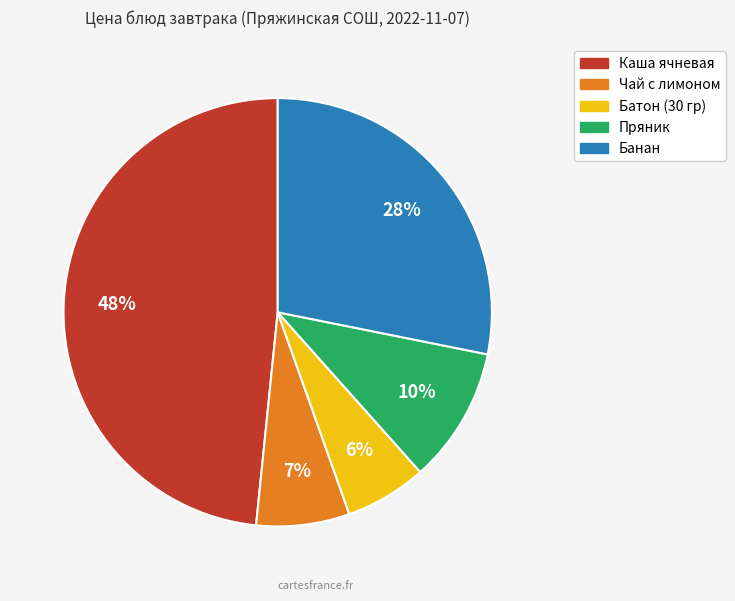

Count the number of slices in the pie.

5